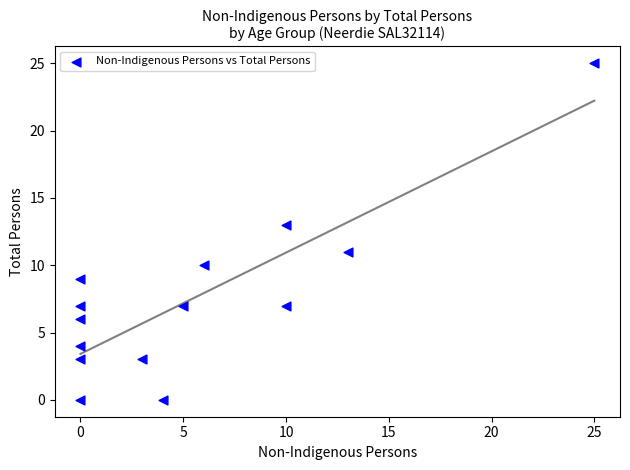

What is the range of X values (max minus min)?

25